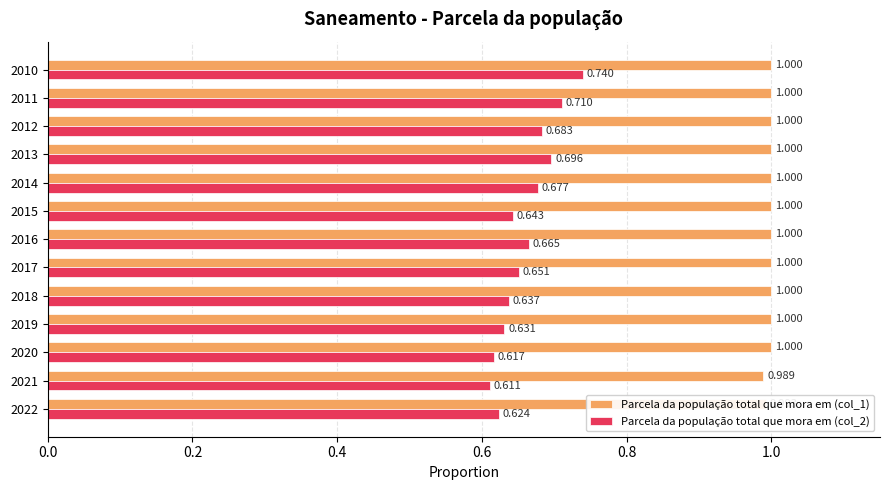

At how many categories does at least one series exceed 0?

13